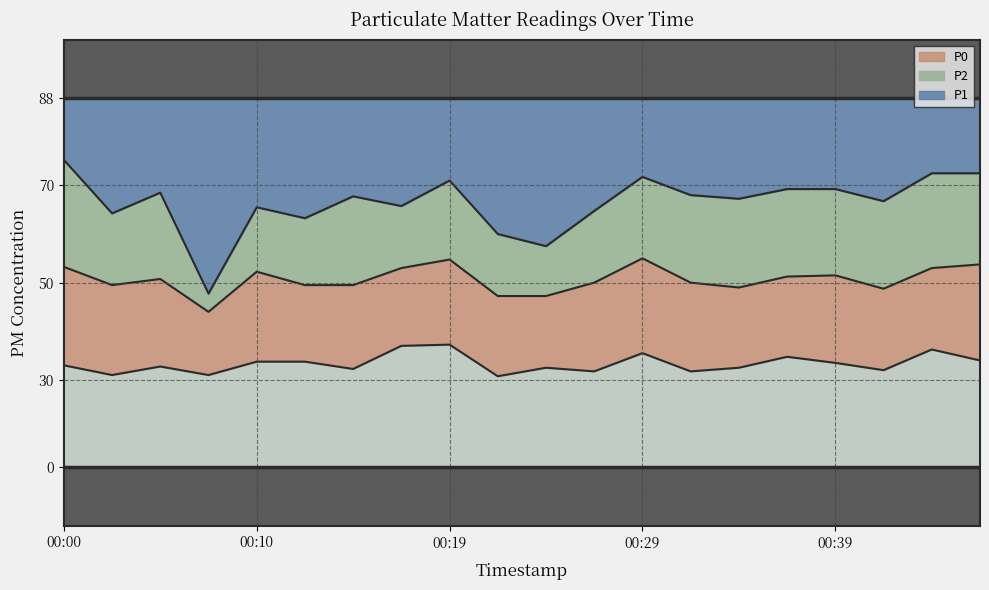

What is the total value across all series at 00:42?

147.5